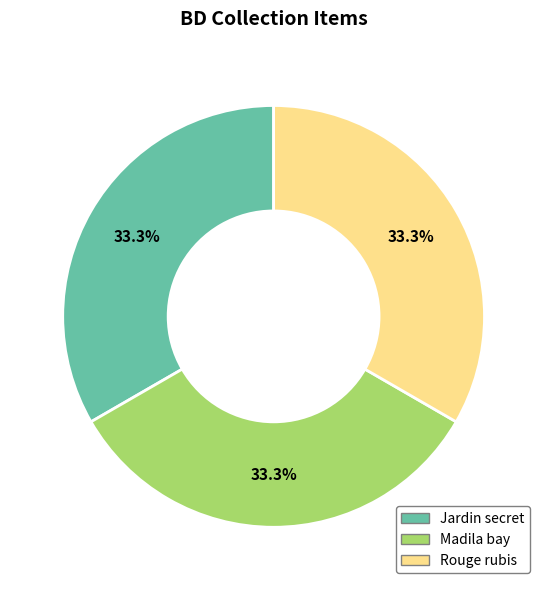

Count the number of slices in the pie.

3